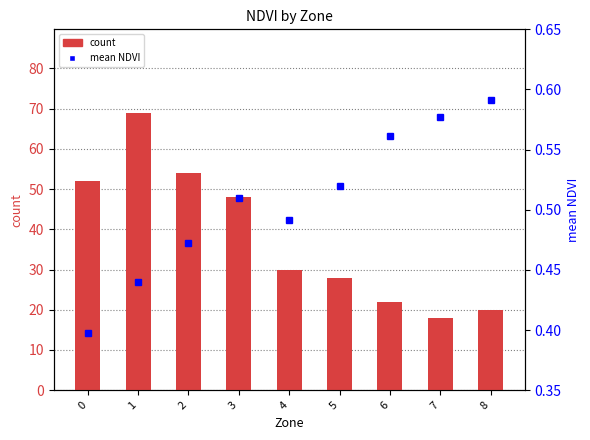

What is the total value across all series at 5?

28.5